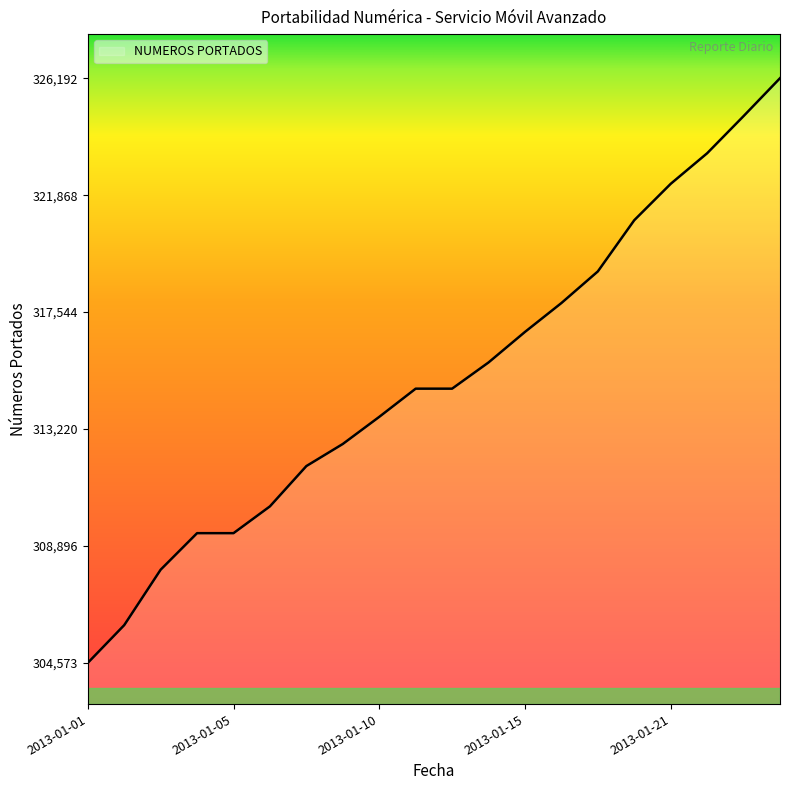

How many lines are shown in the chart?

1